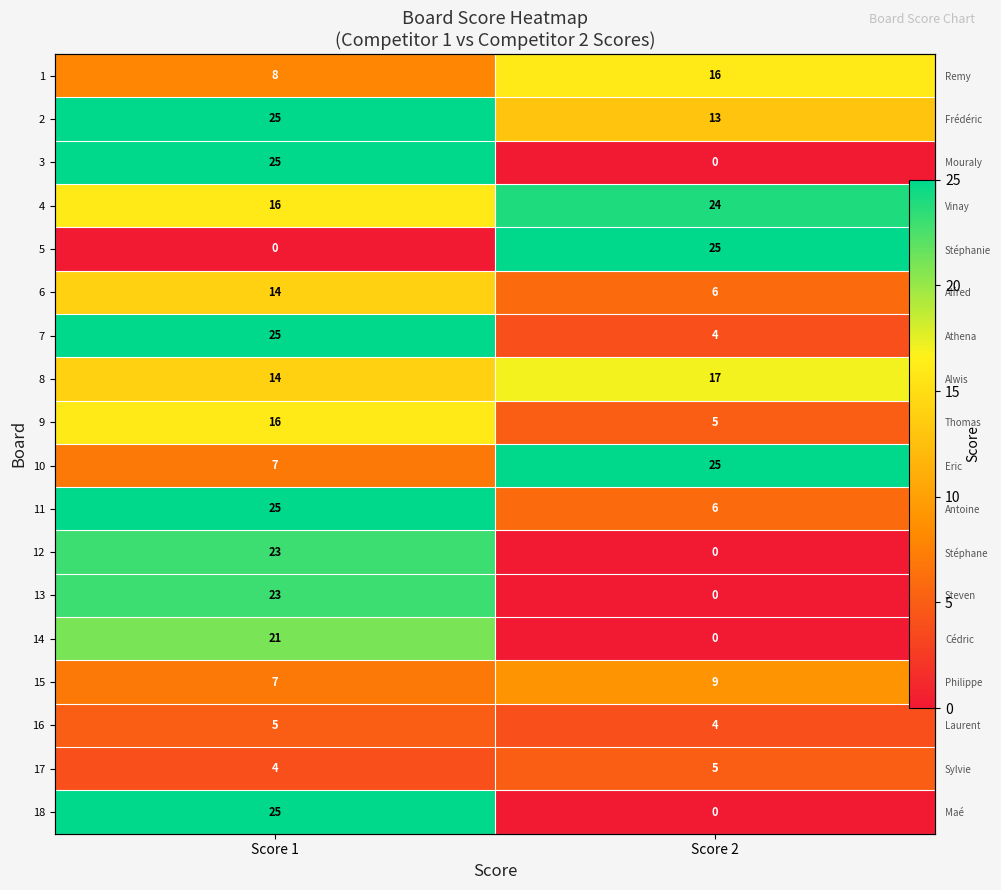

Where is 3 nearest to the value 12?

Score 2